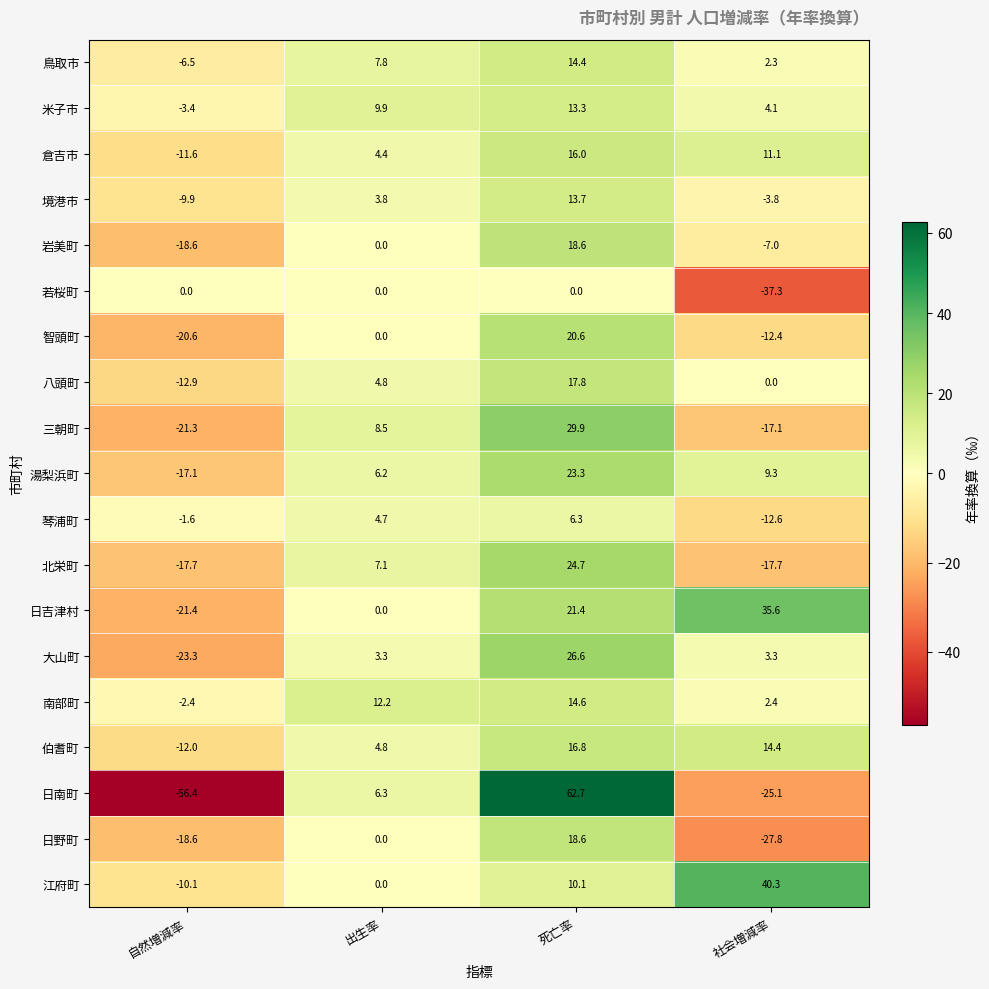

What is the greatest value displayed?

62.7